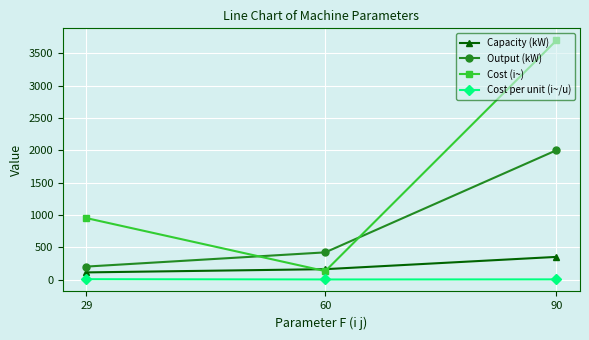

Is the value of Output (kW) at 29 greater than the value of Cost per unit (i~/u) at 60?

Yes